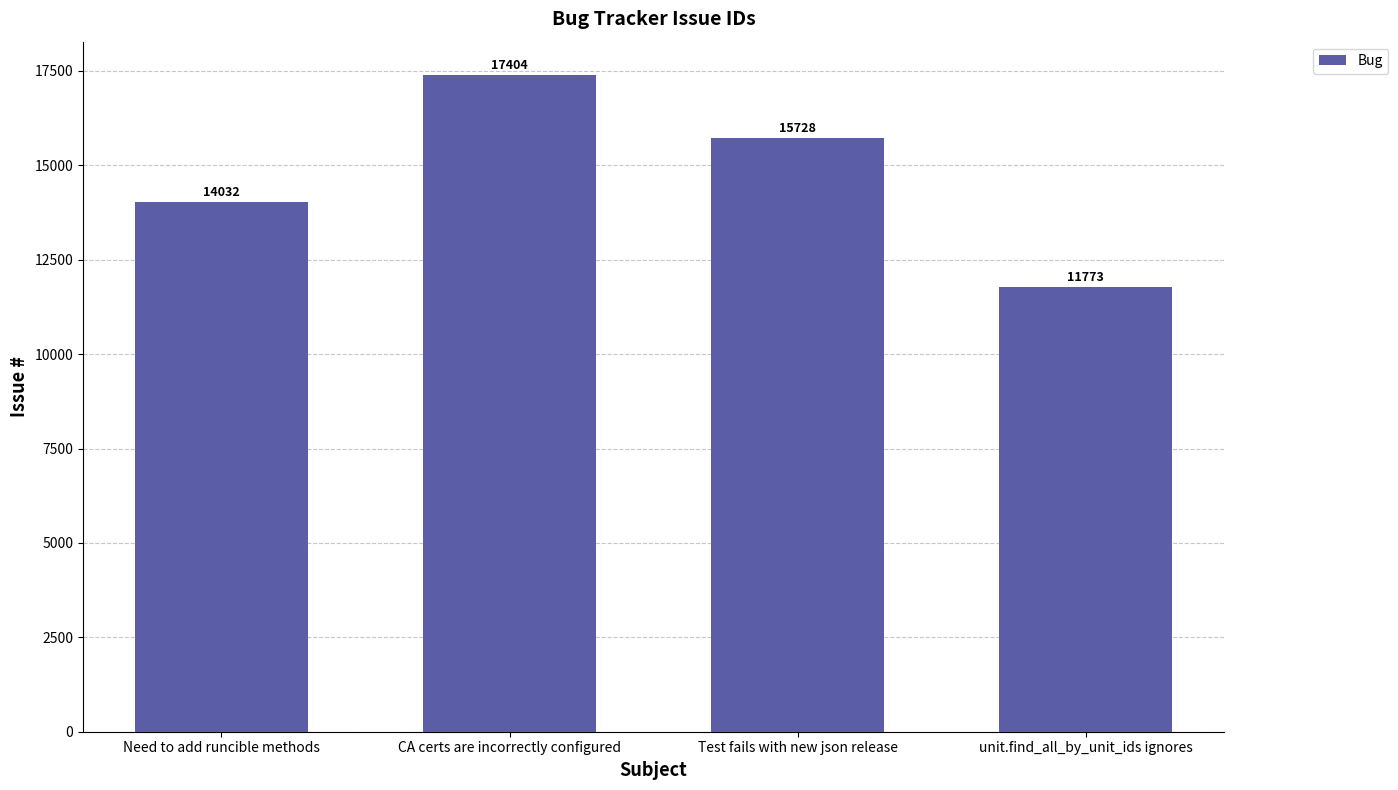

What is the average value?

14734